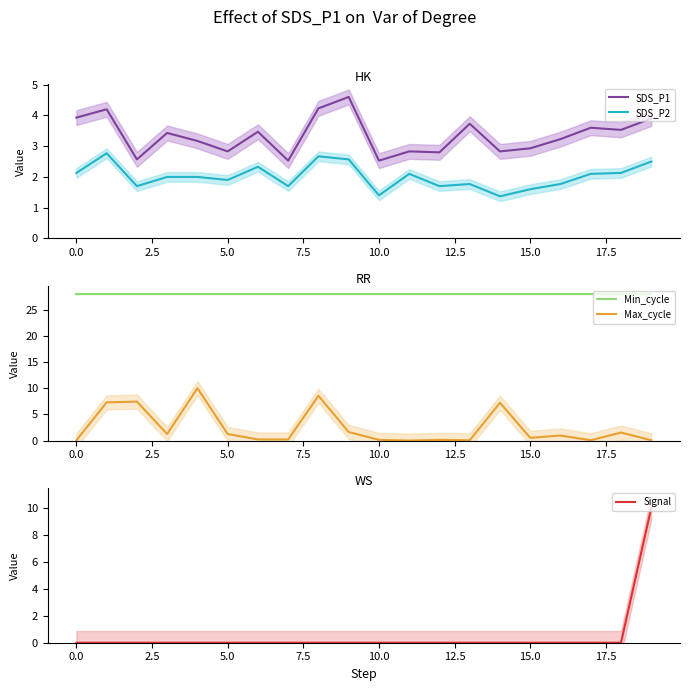

True or false: SDS_P2 has more than 1 points higher than both neighbors.

True